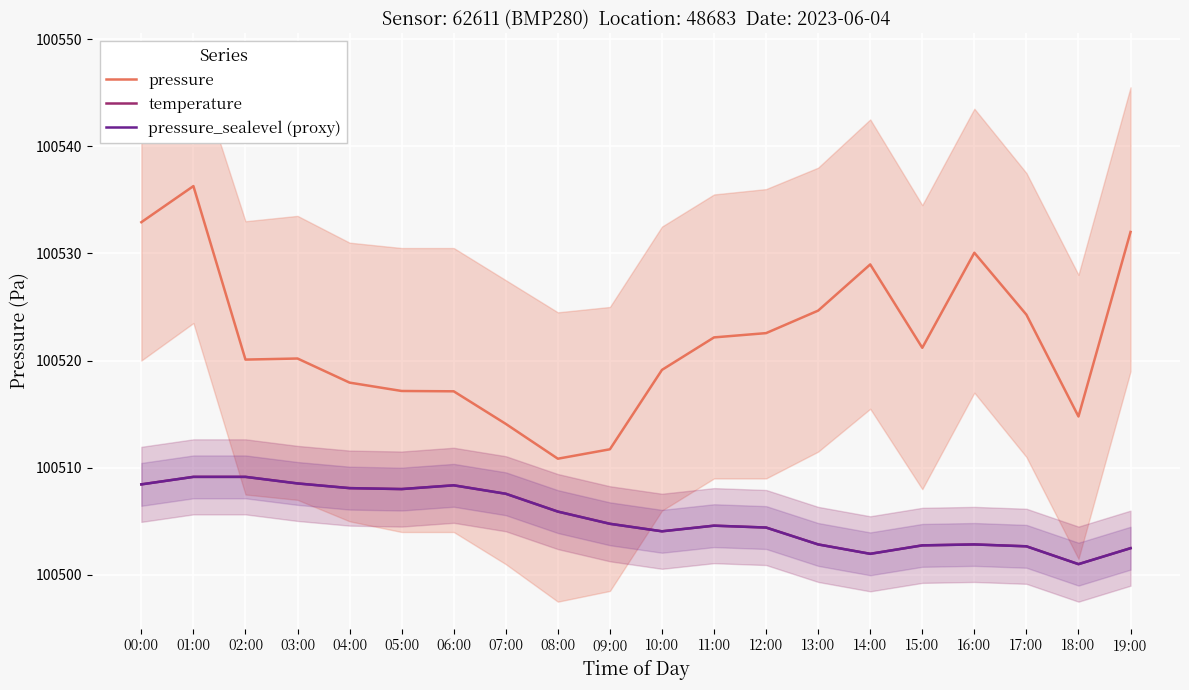

What is the difference between the maximum and minimum values in the pressure_sealevel (proxy) series?

8.1